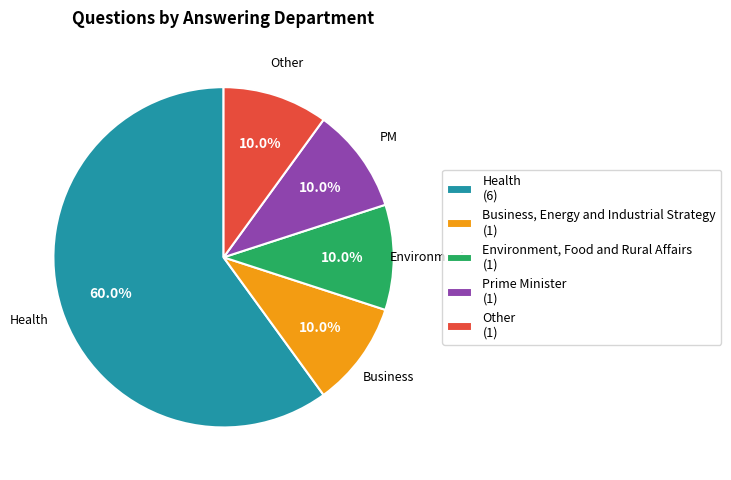

What is the largest slice in the pie chart?

Health